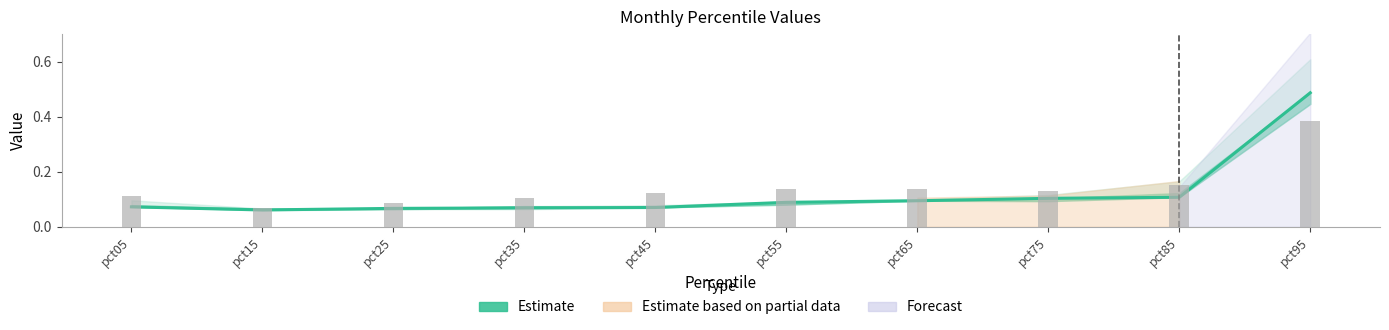

At pct65, list the series in order from largest to smallest.

Jun bars, Estimate